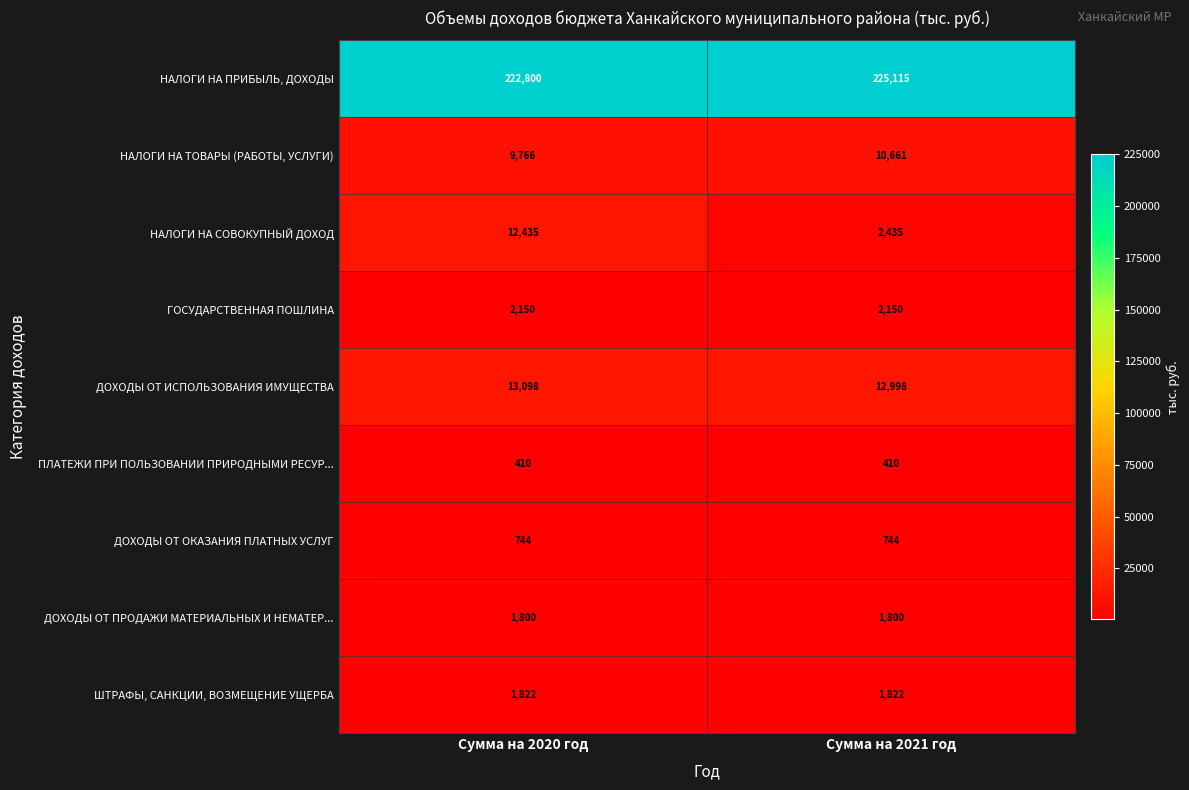

Which series has the largest range (max minus min)?

НАЛОГИ НА СОВОКУПНЫЙ ДОХОД